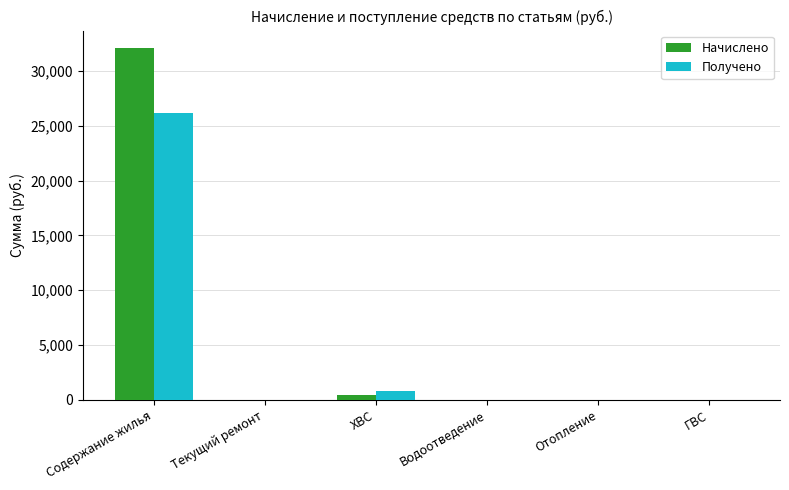

Read the Получено value at Содержание жилья.

26155.7